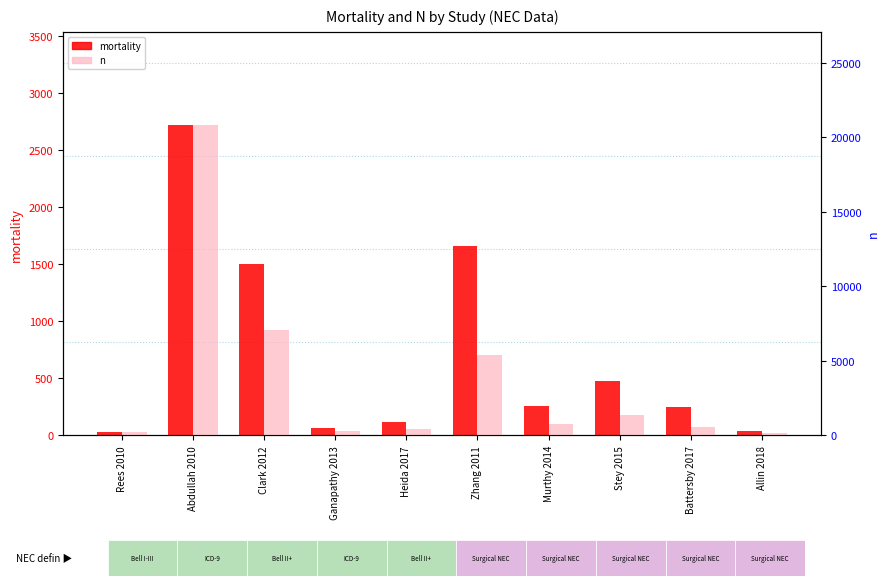

What position from the left is Clark 2012?

3